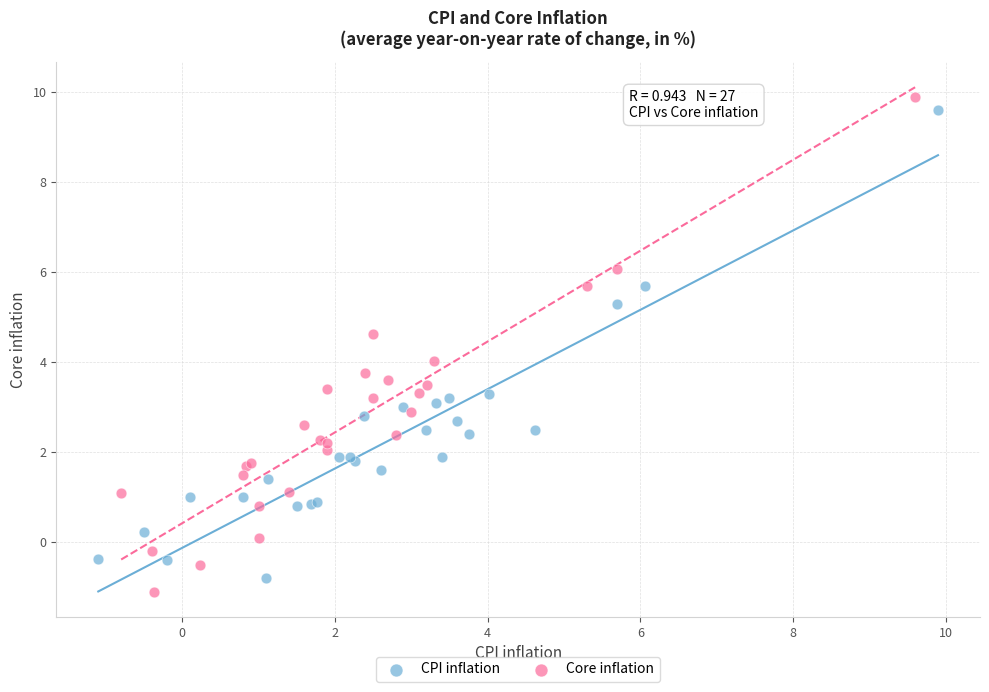

Which series reaches the maximum Y coordinate?

Core inflation